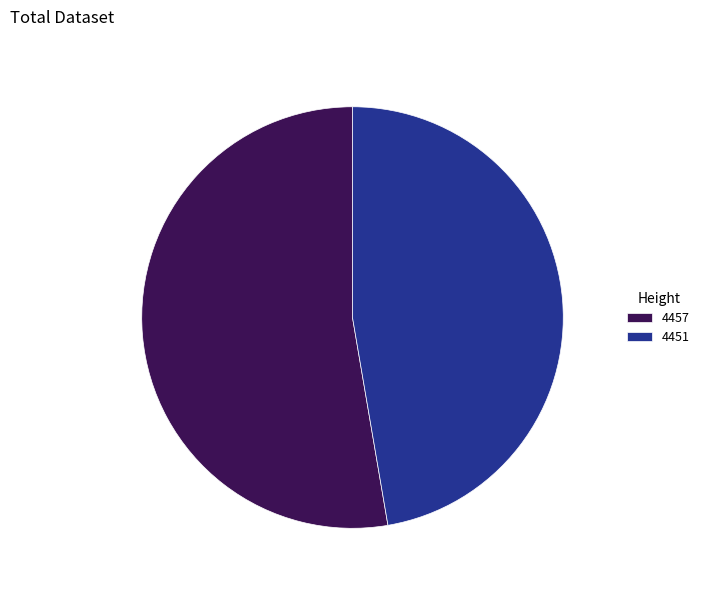

Which slice is the smallest?

4451